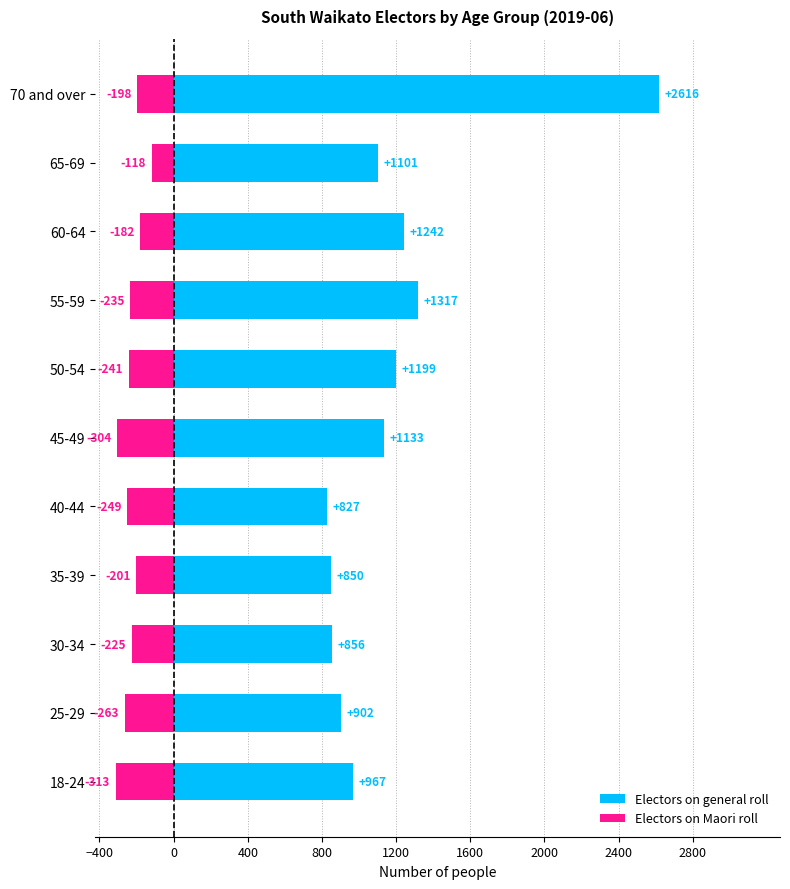

The value of Electors on general roll at 30-34 is 342. True or false?

False